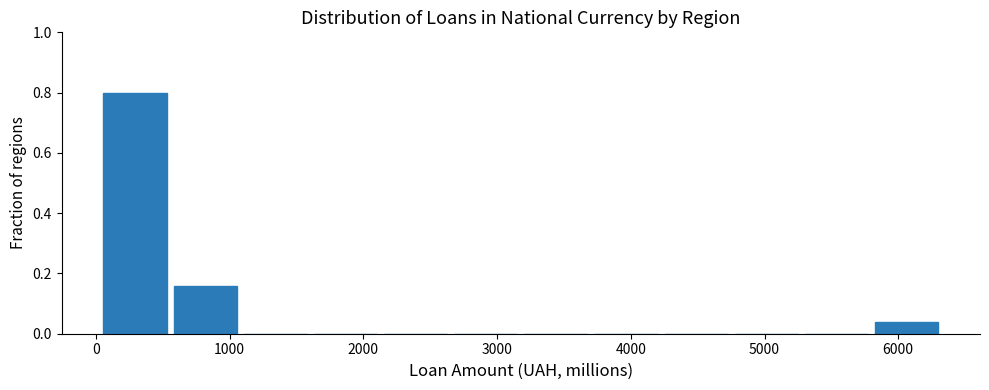

Reading left to right, list every bar in this chart as the range it spans on the x-axis followed by its height. Neither the bar edges nor the heights are printed on the chart, so give them approximately, as read against the axes.

0 to 600: 0.80
600 to 1100: 0.16
1100 to 1600: 0
1600 to 2100: 0
2100 to 2700: 0
2700 to 3200: 0
3200 to 3700: 0
3700 to 4200: 0
4200 to 4800: 0
4800 to 5300: 0
5300 to 5800: 0
5800 to 6300: 0.04